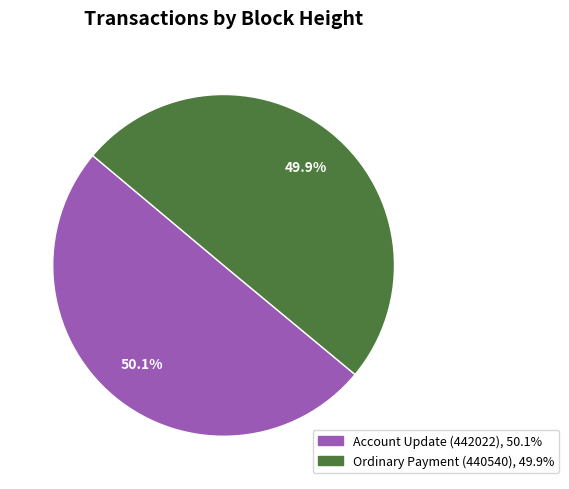

Is there a majority slice in this chart?

Yes